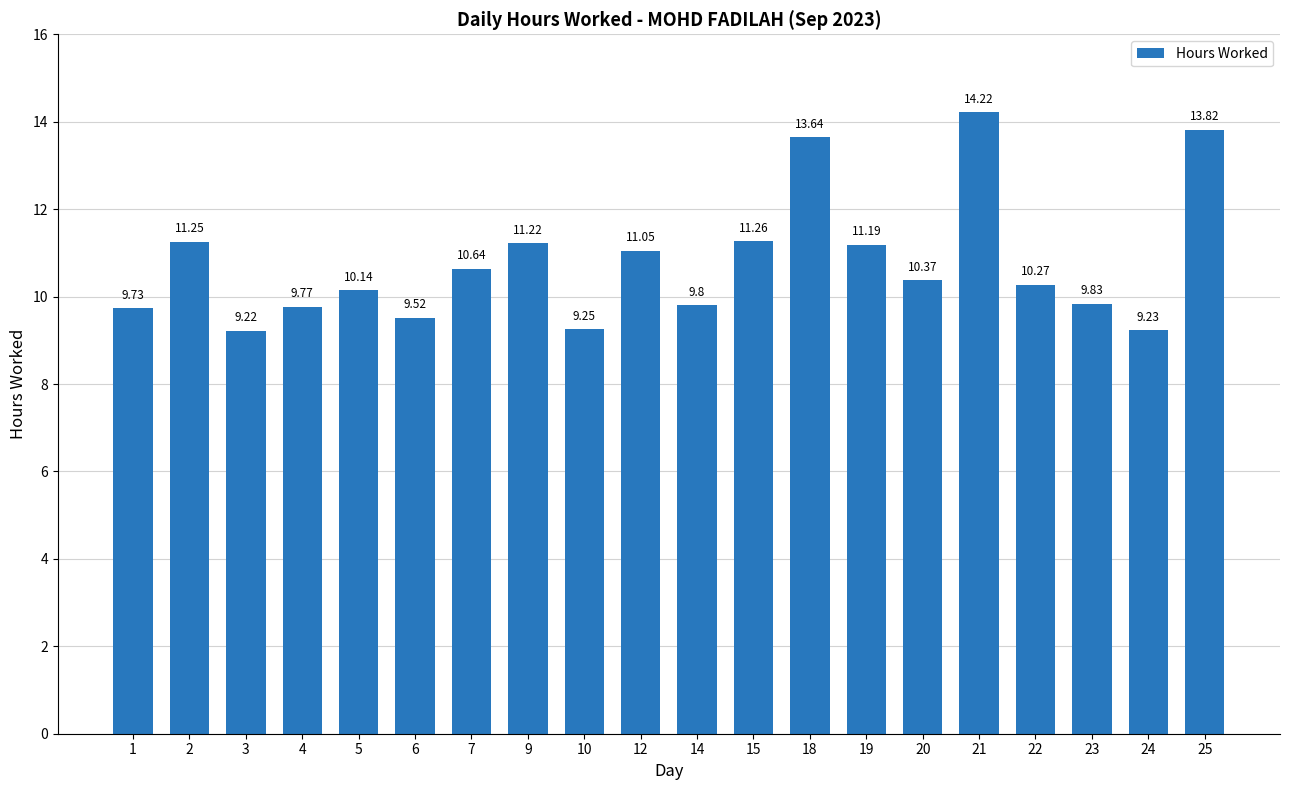

What is the ratio of the value at 10 to the value at 1?

1.0